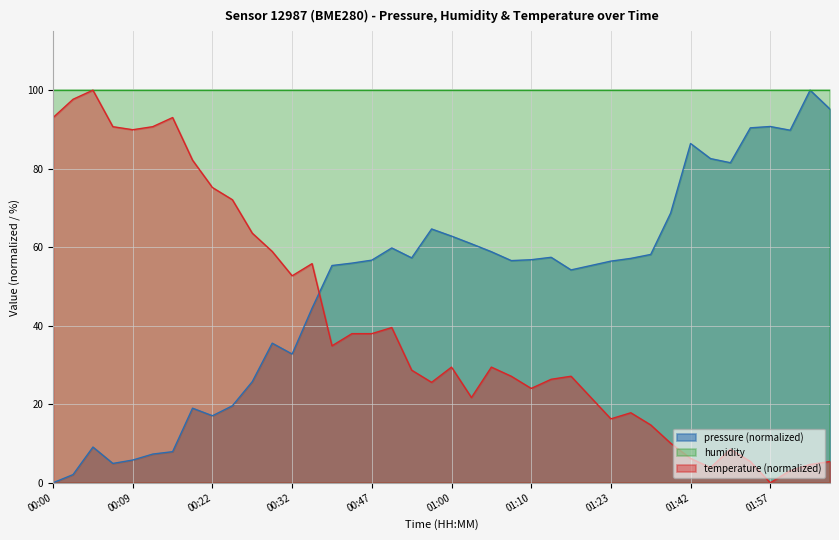

What is the sum of all temperature values?

1623.3